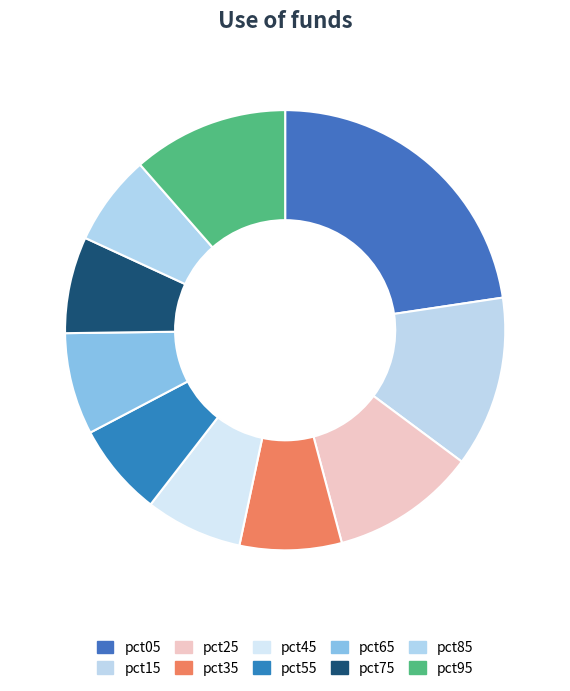

To the nearest percent, what is the difference between the largest and smallest slice percentages?

16%